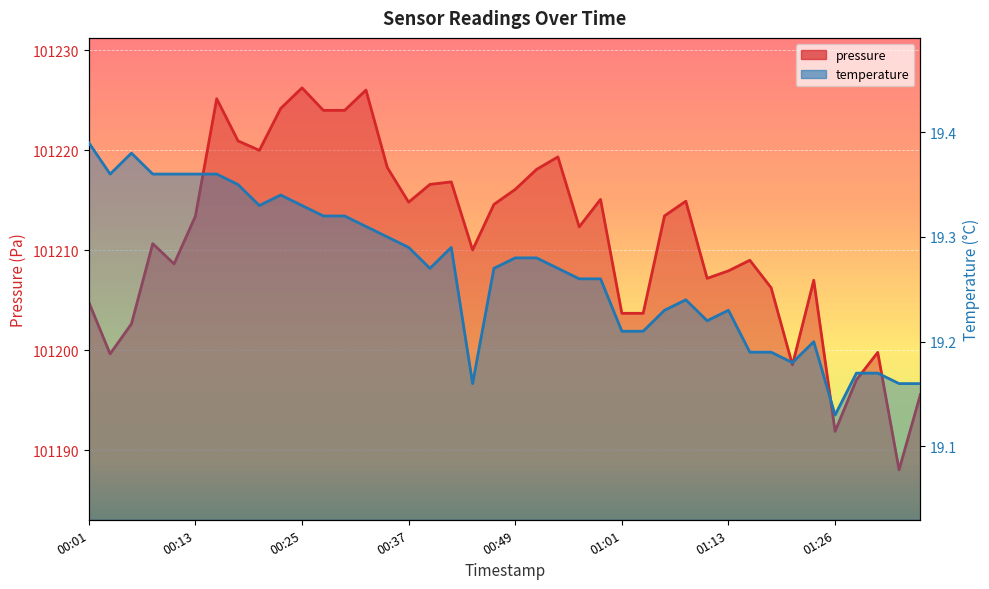

Is the value of temperature at 00:47 greater than the value of pressure at 00:22?

No